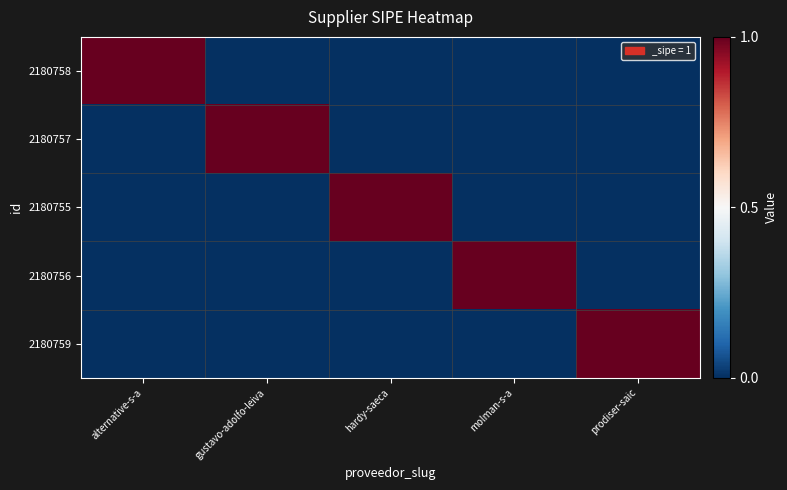

At which category is the sum across all series the highest?

alternative-s-a